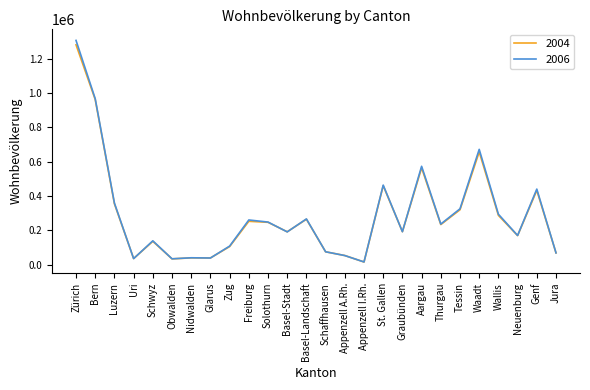

The 2006 series shows 1306603 at Zürich. True or false?

True